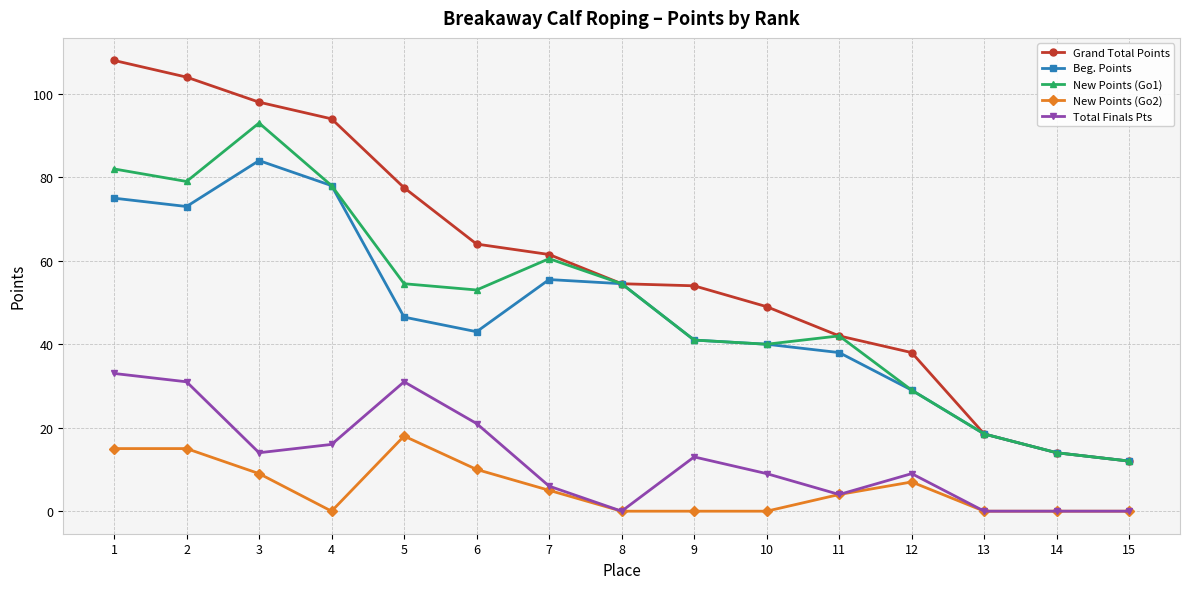

At which category is the sum across all series the highest?

1